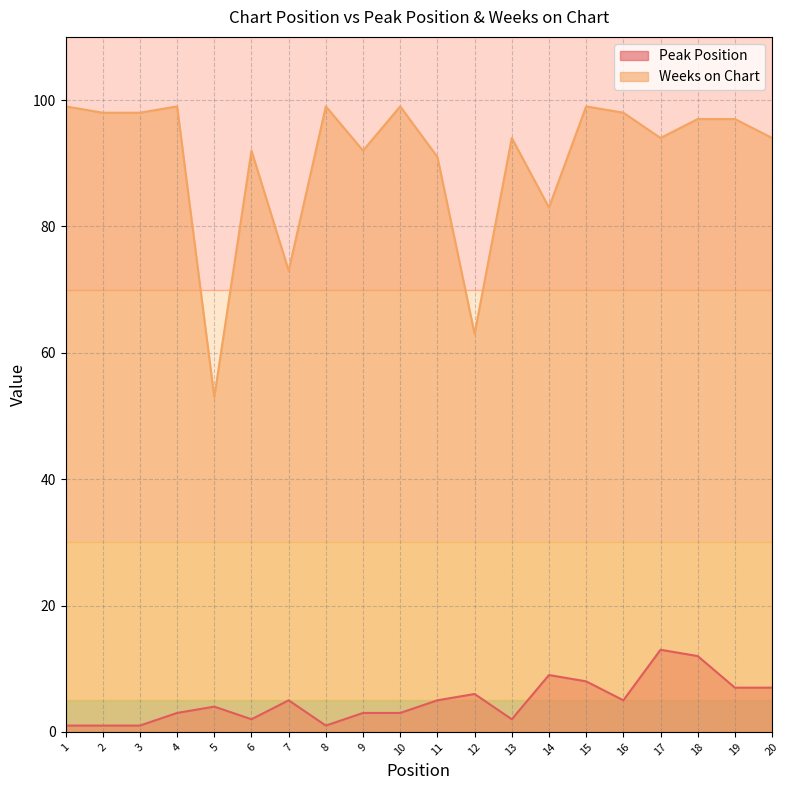

What is the total value across all series at 20?

101